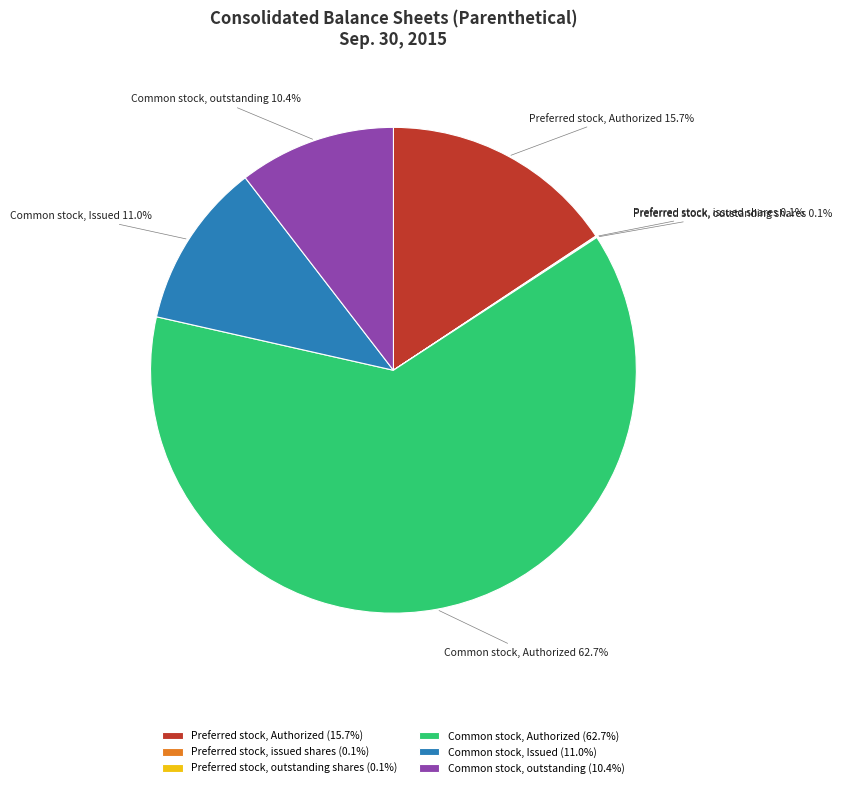

Between Common stock, Authorized and Common stock, outstanding, which is larger?

Common stock, Authorized